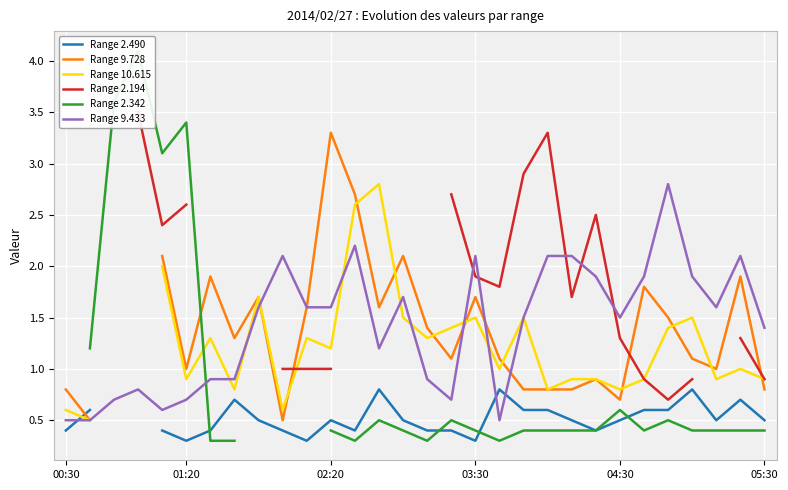

Is the value of Range 9.433 at 13 greater than the value of Range 9.728 at 6?

No